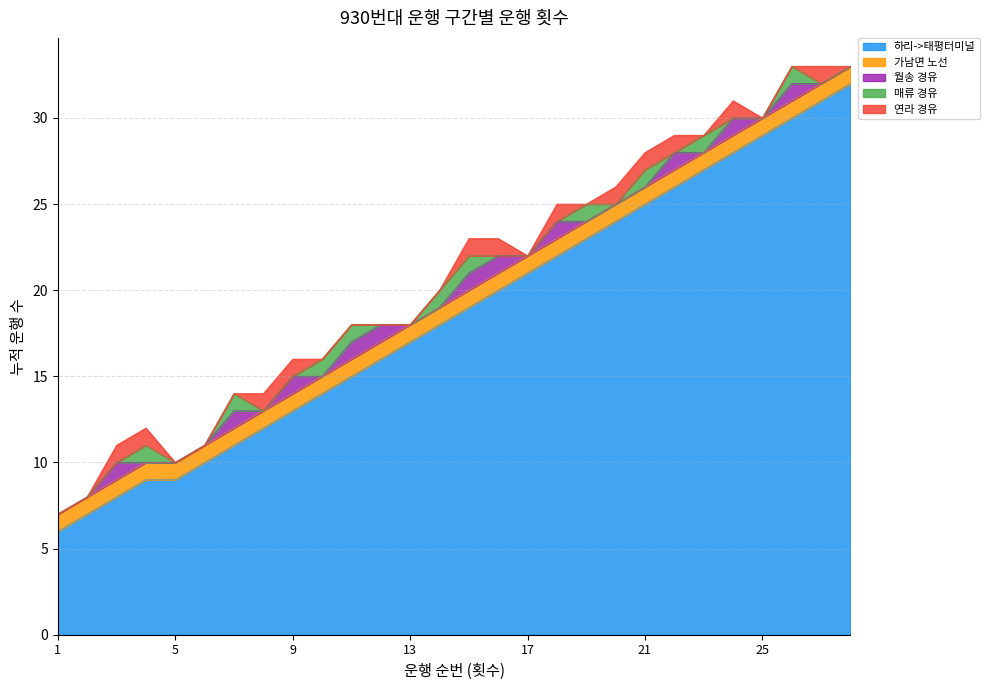

What is the sum of all 연라 경유 values?

12